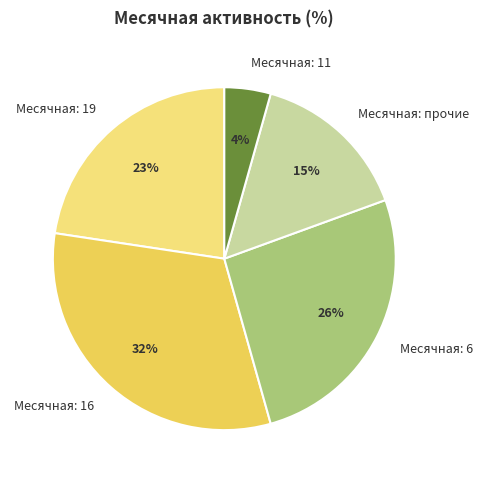

Count the number of slices in the pie.

5